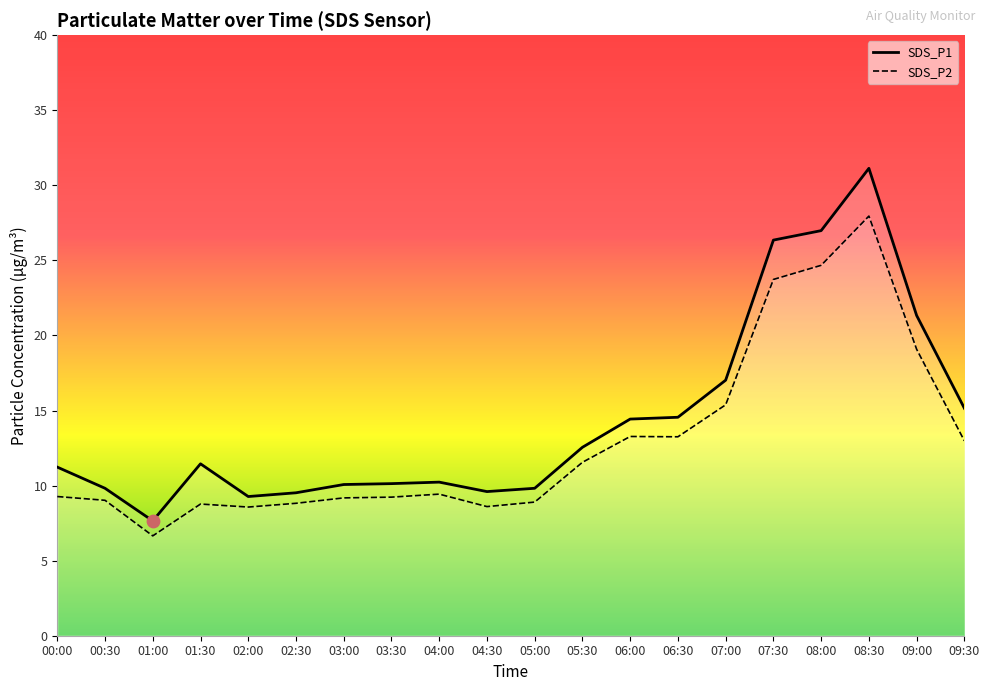

Is the value of SDS_P1 at 03:00 greater than the value of SDS_P2 at 07:00?

No